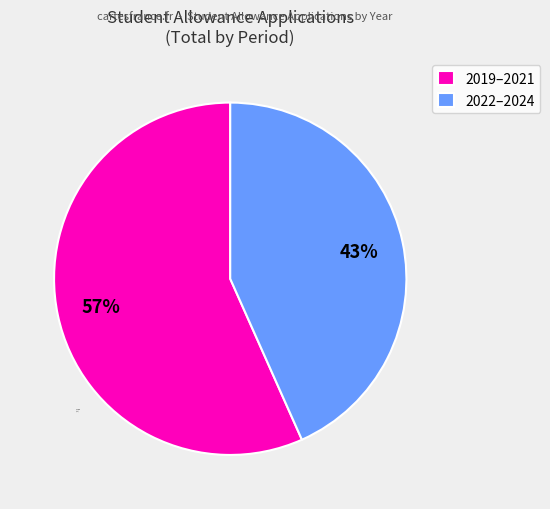

Is 2019–2021 the majority of the pie?

Yes